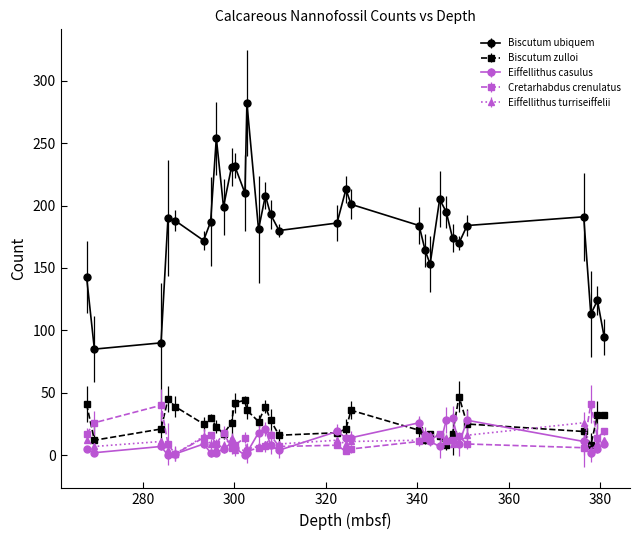

True or false: Eiffellithus casulus has more than 2 points higher than both neighbors.

True